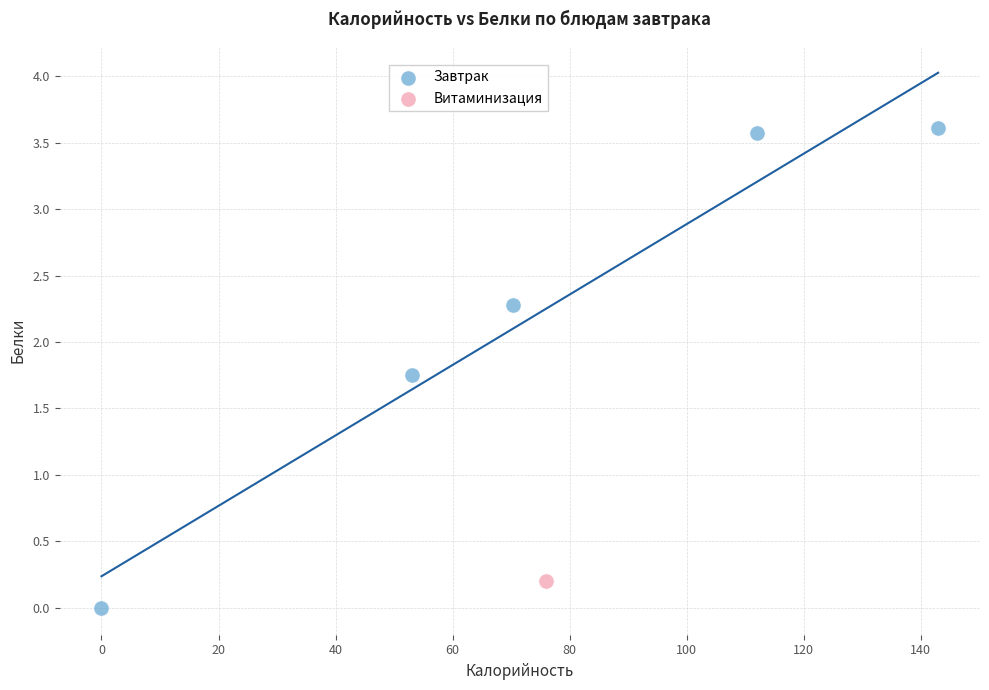

What are all the series names shown in the legend?

Завтрак, Витаминизация